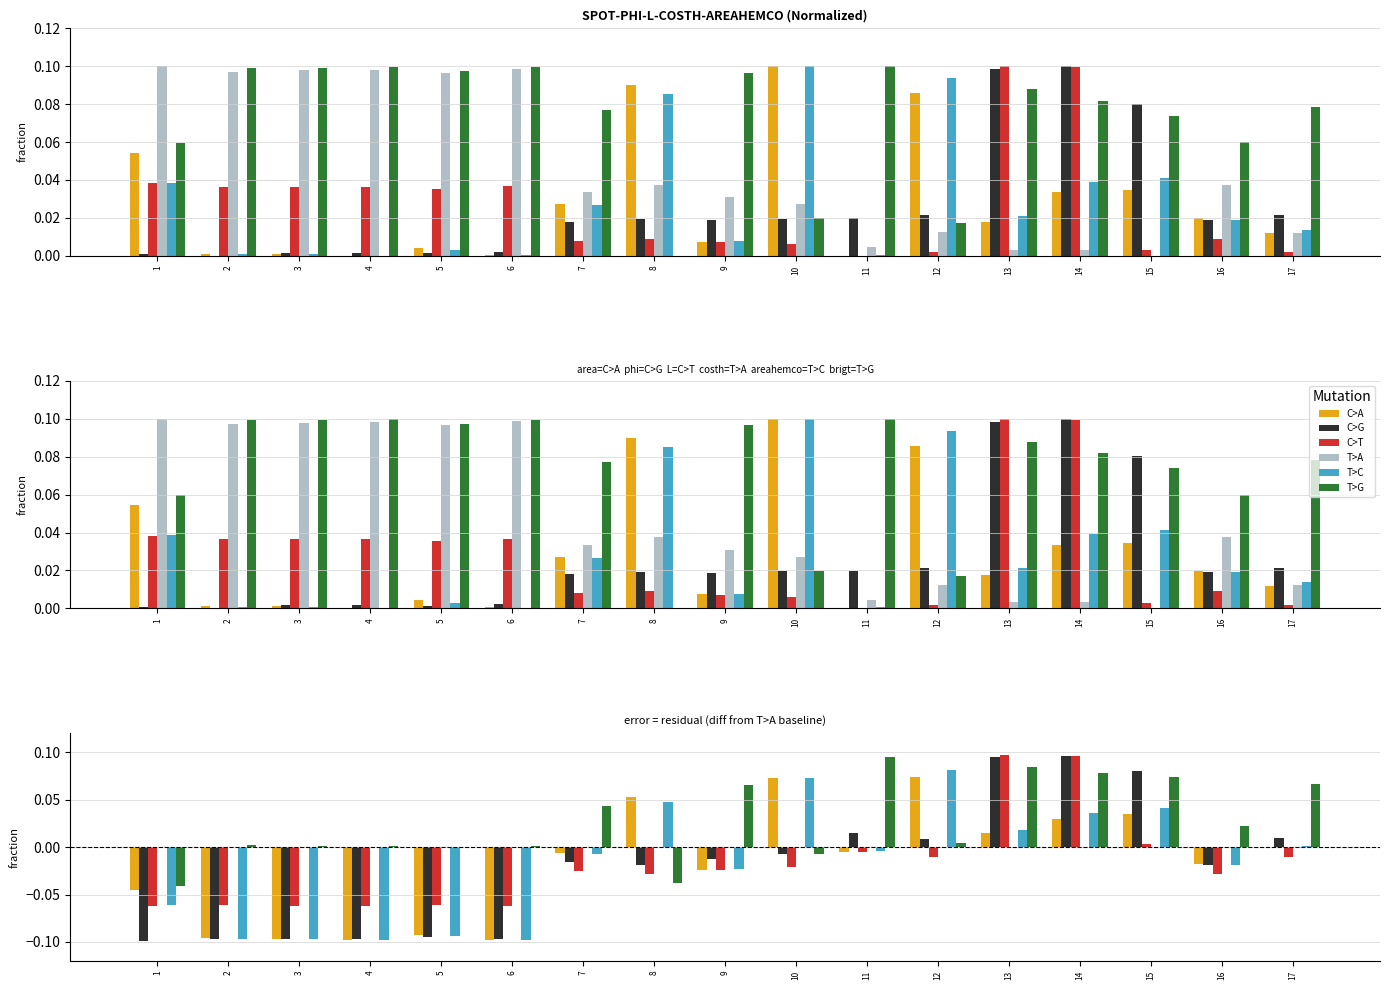

How many positive values does the C>T series have?

3